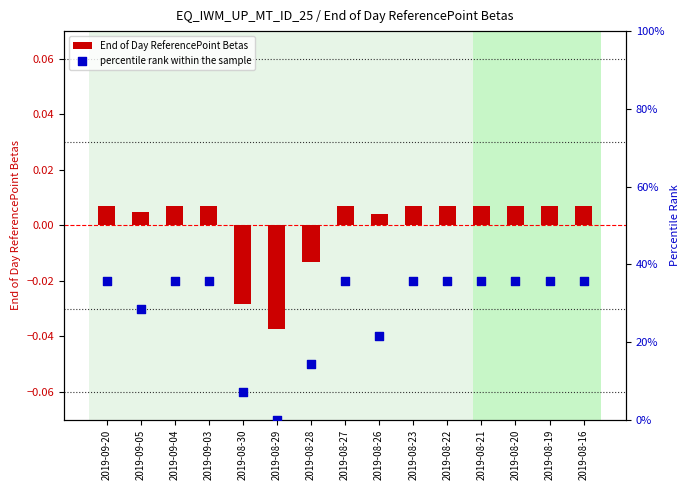

At which category is the sum across all series the highest?

2019-09-20